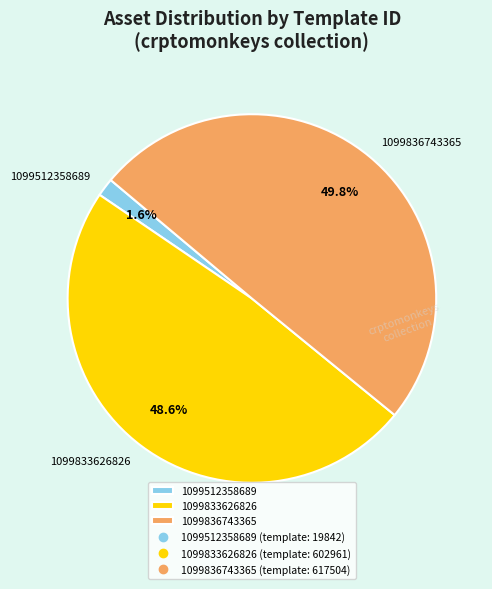

What percentage is the 1099512358689 slice, to the nearest percent?

2%